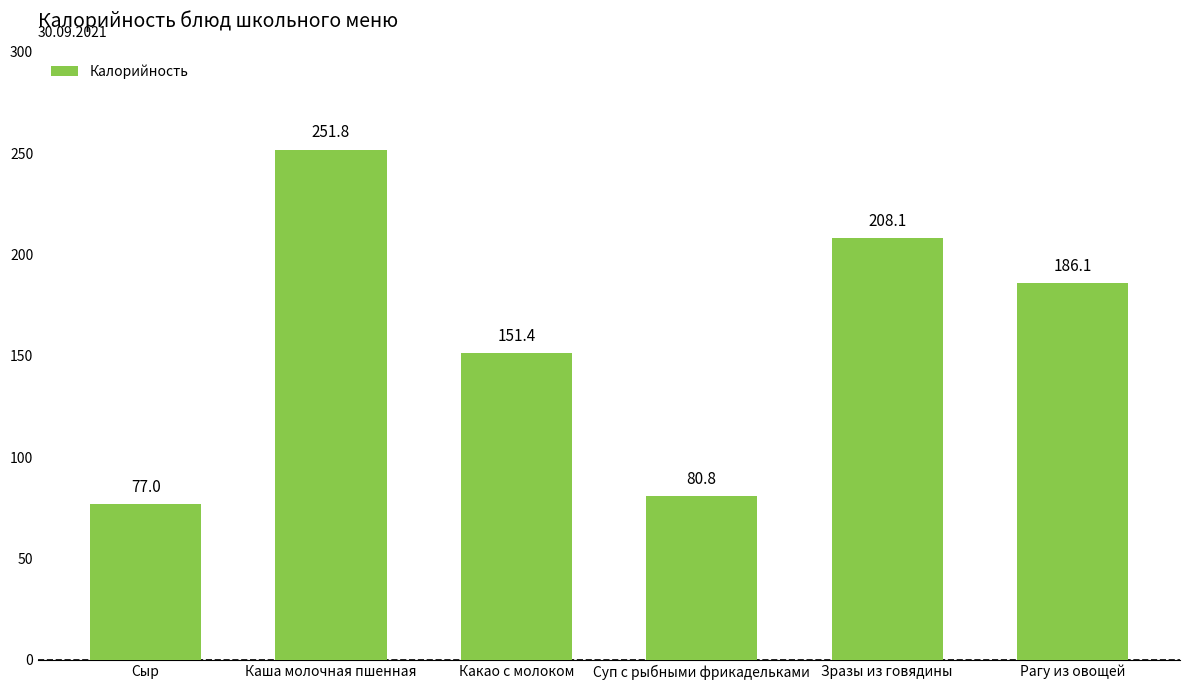

Reading right to left, extract all data points from this chart.

Рагу из овощей=186.1	Зразы из говядины=208.1	Суп с рыбными фрикадельками=80.8	Какао с молоком=151.4	Каша молочная пшенная=251.8	Сыр=77.0